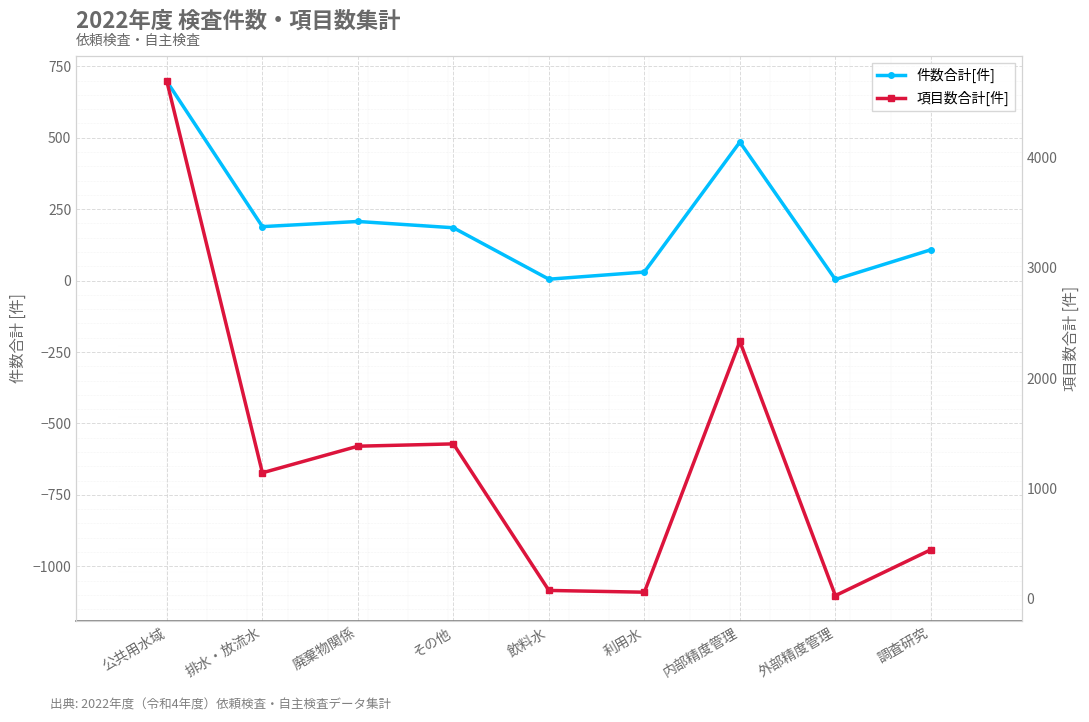

Is it true that 件数合計[件] equals 189 at 排水・放流水?

True